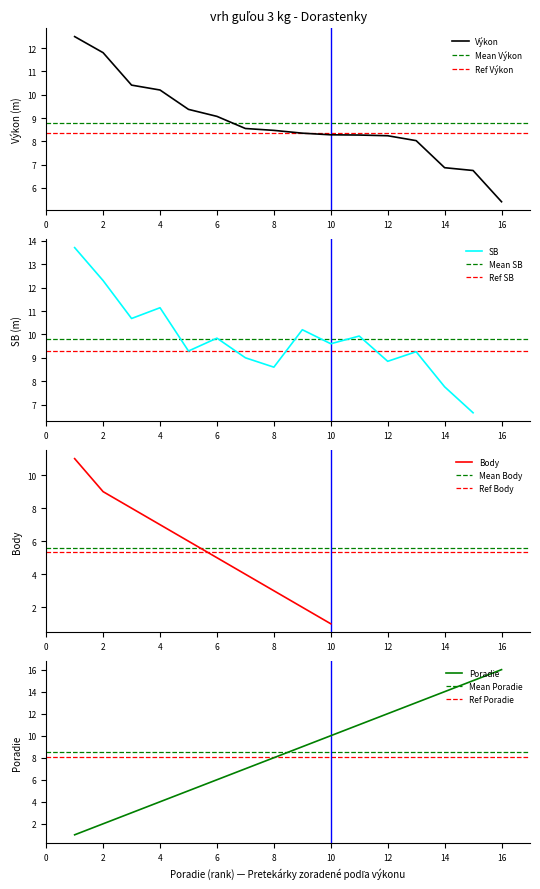

Which category has the highest value in the Poradie series?

16